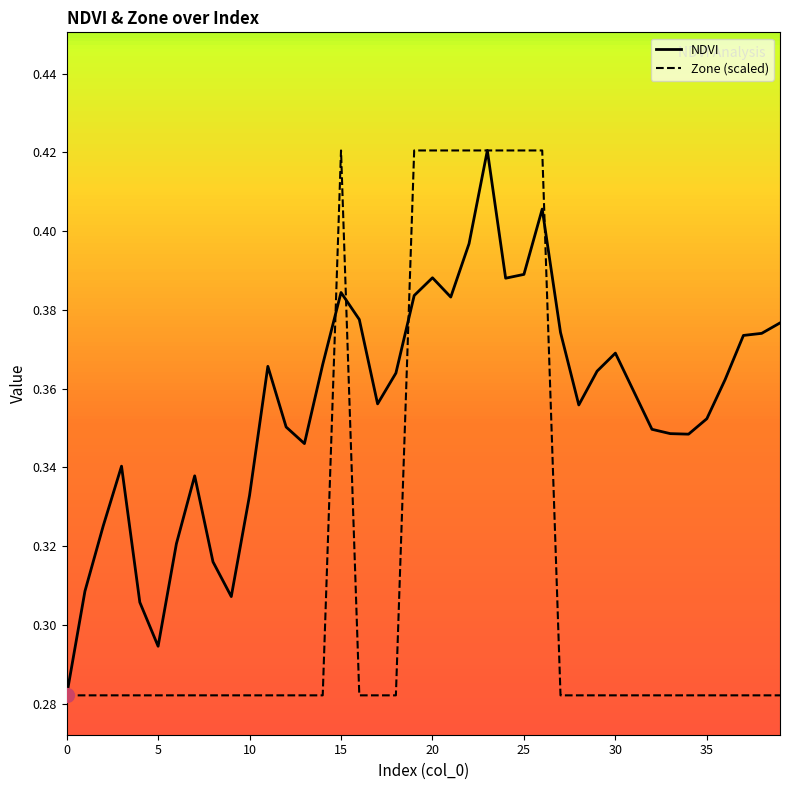

Count the number of data series in this chart.

2